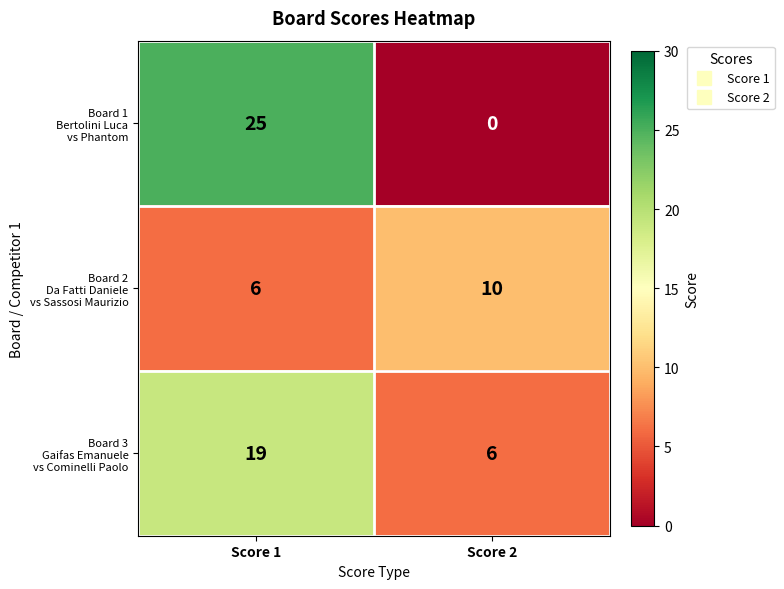

What is the greatest value displayed?

25